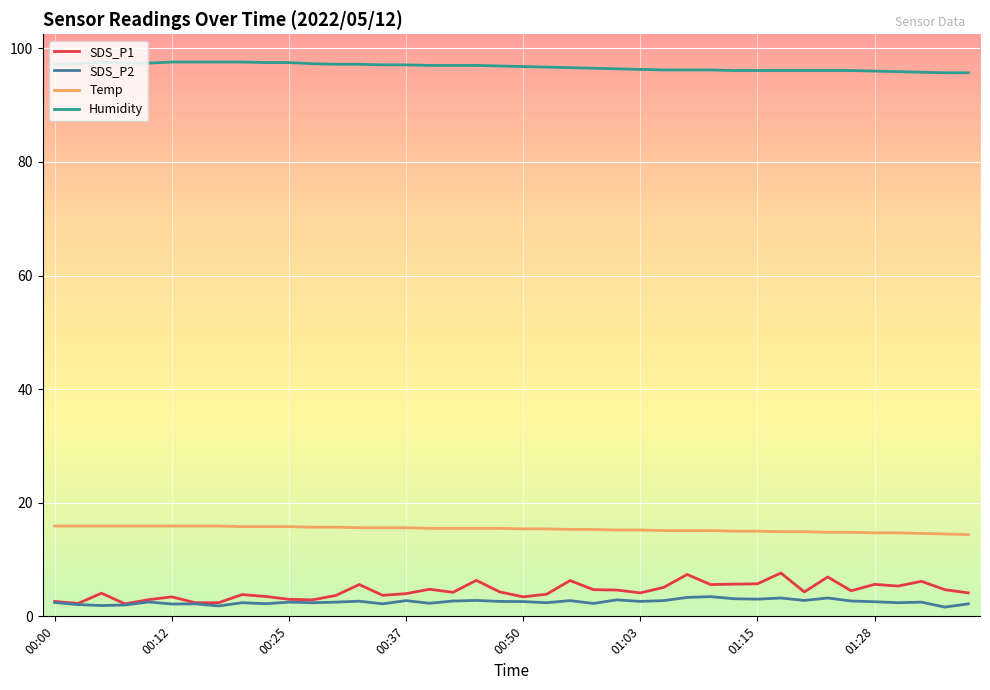

Count the number of data series in this chart.

4